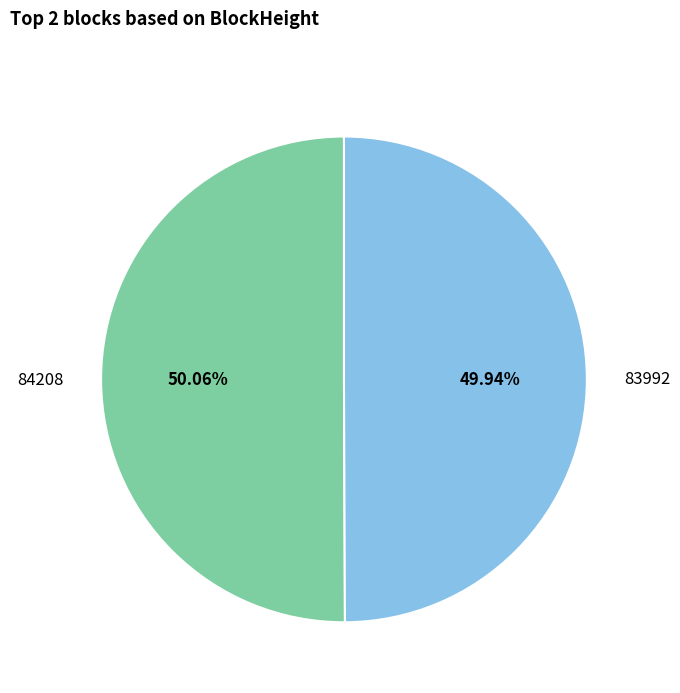

To the nearest percent, what portion does 84208 represent?

50%